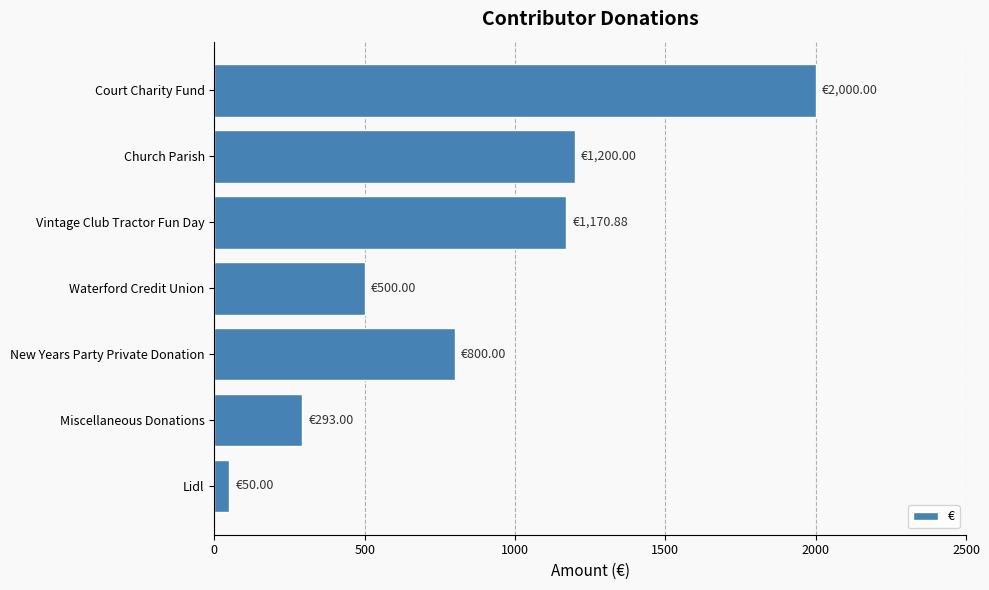

Which category has the highest value across all series?

Court Charity Fund